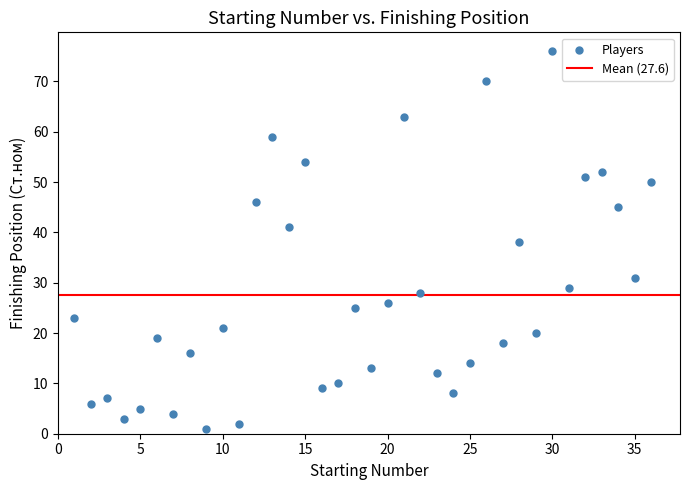

What is the range of Y values (max minus min)?

75